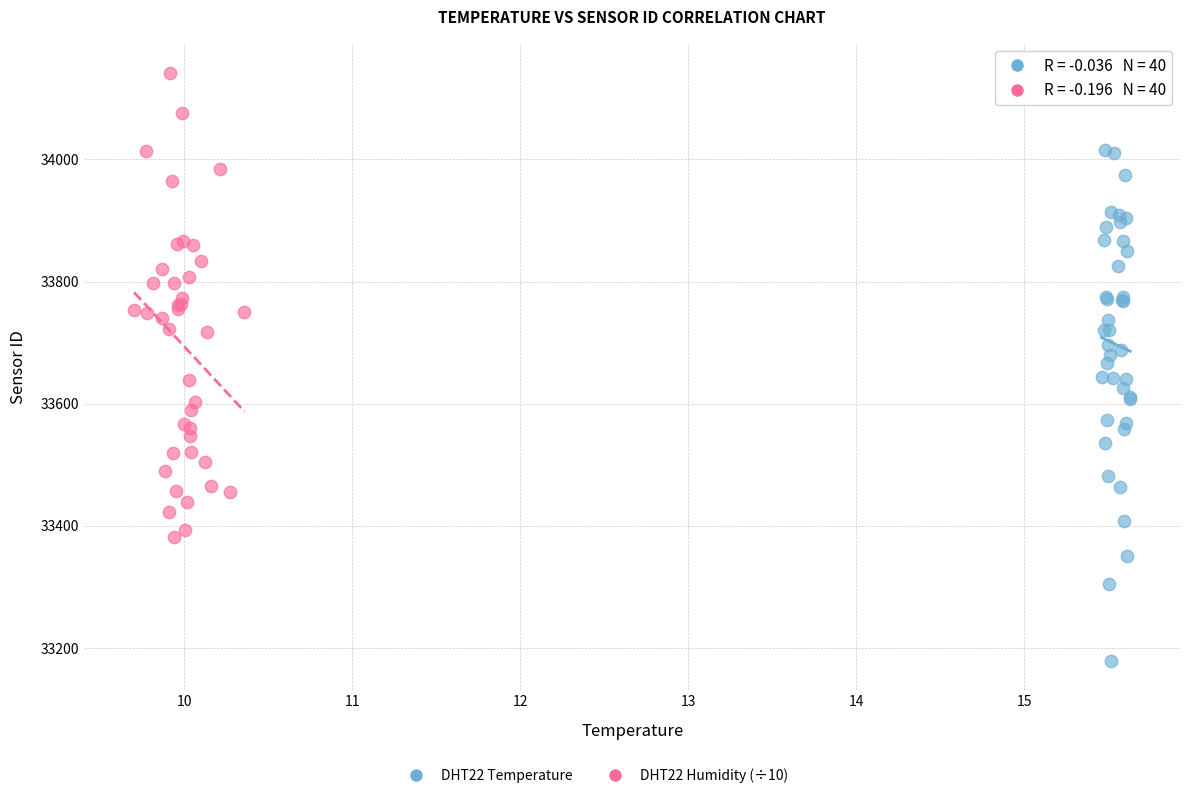

Which series reaches the minimum Y coordinate?

DHT22 Temperature